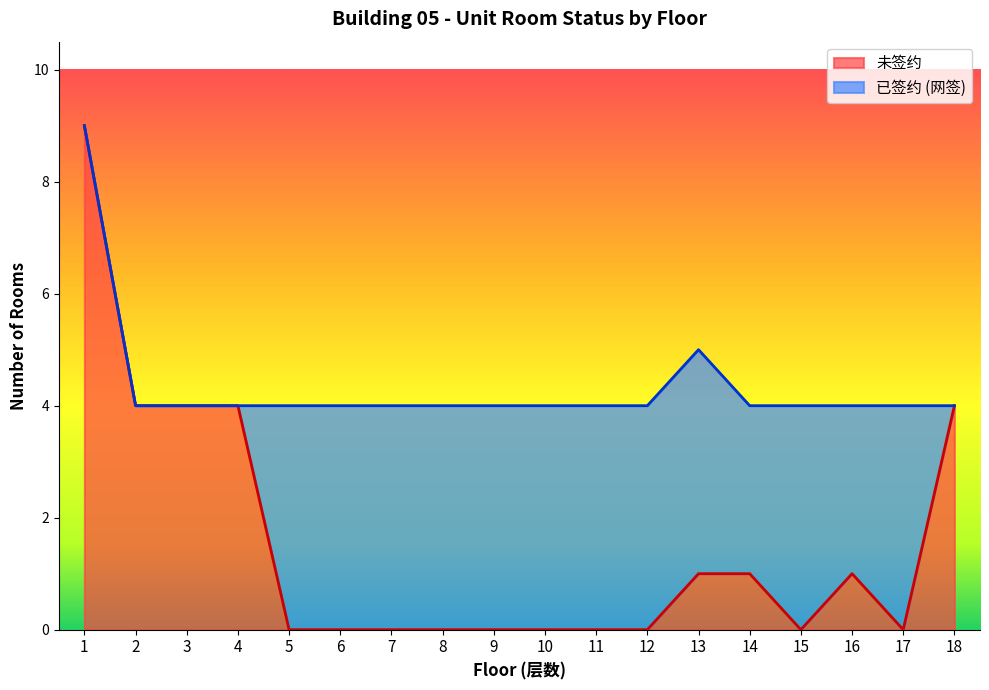

List the labels in order of value, smallest first.

5, 6, 7, 8, 9, 10, 11, 12, 15, 17, 13, 14, 16, 2, 3, 4, 18, 1